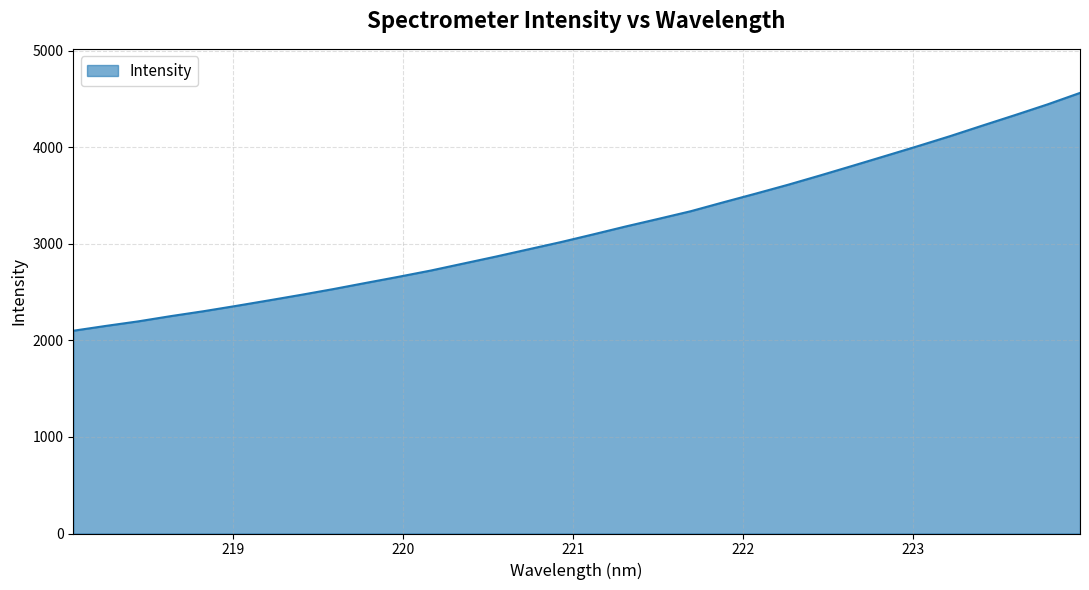

What is the difference between the maximum and minimum values?

2464.4